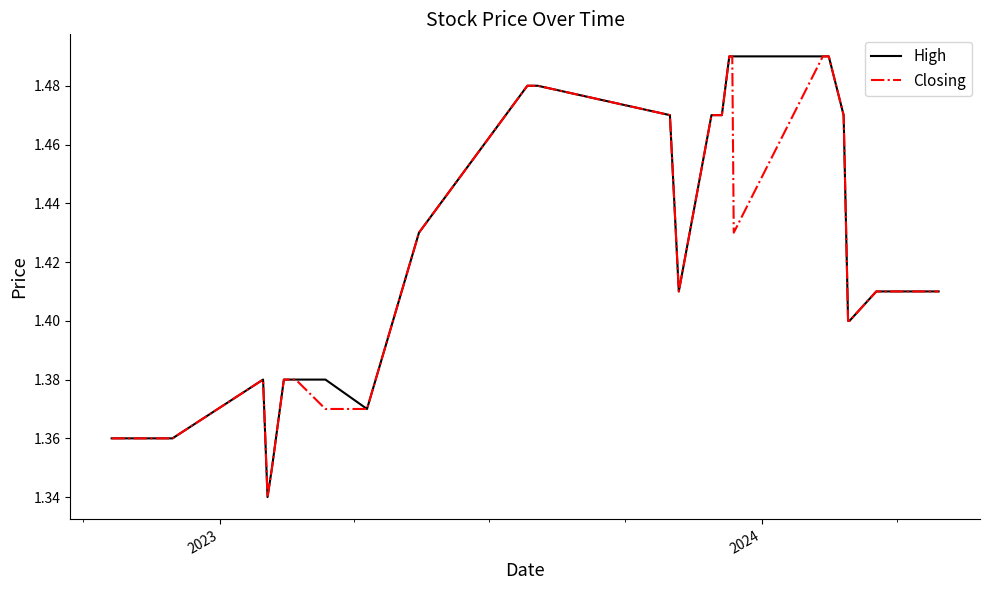

How many interior local peaks does the Closing series have?

1